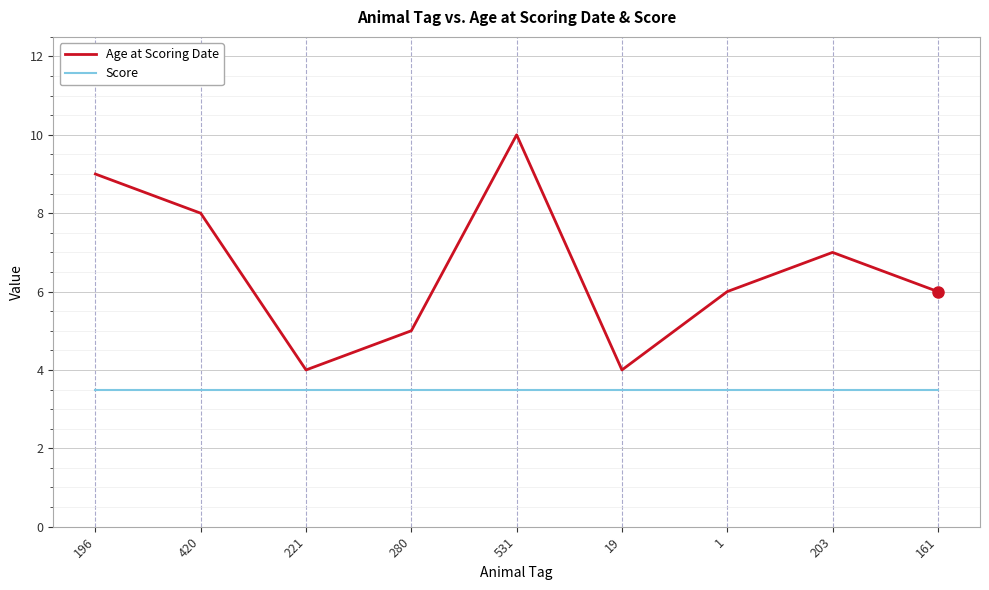

What is the difference between the maximum and minimum values in the Age at Scoring Date series?

6.0